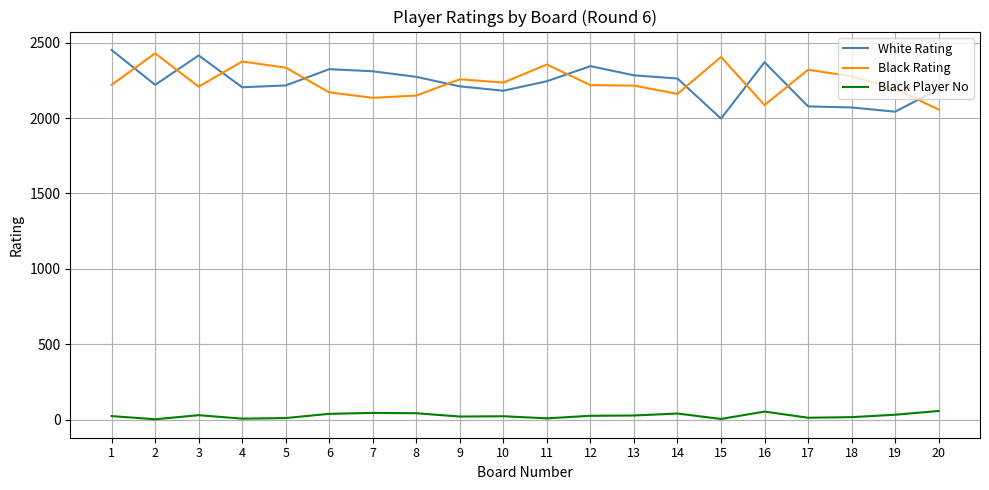

Where is the first local maximum for White Rating?

3